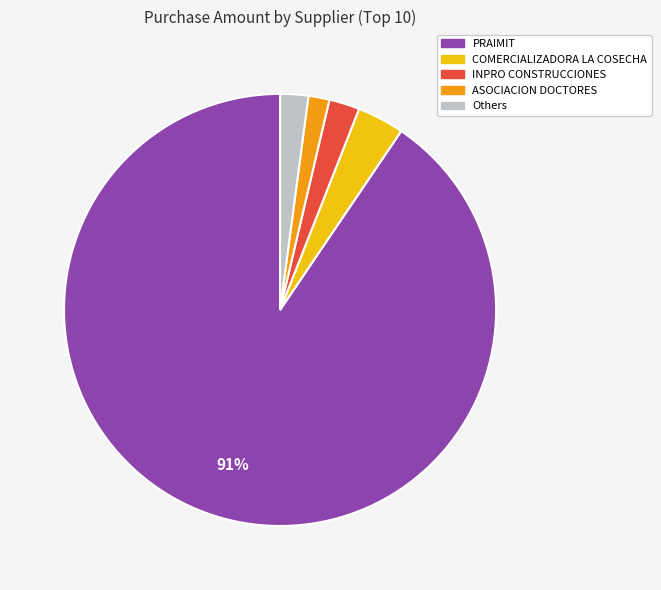

Does any single category account for the majority?

Yes